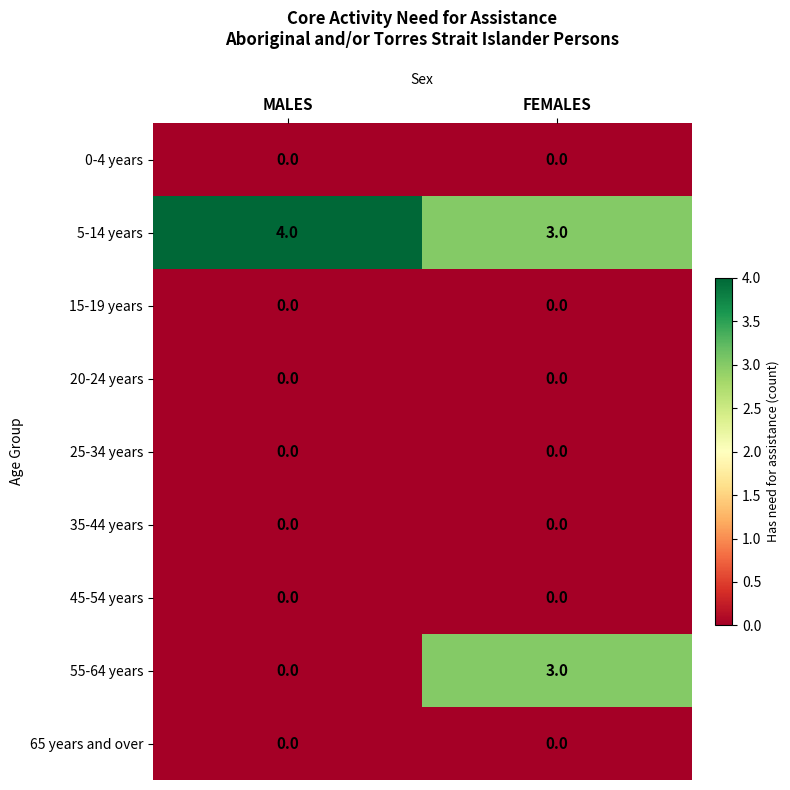

At which category does the chart reach its peak across all series?

MALES